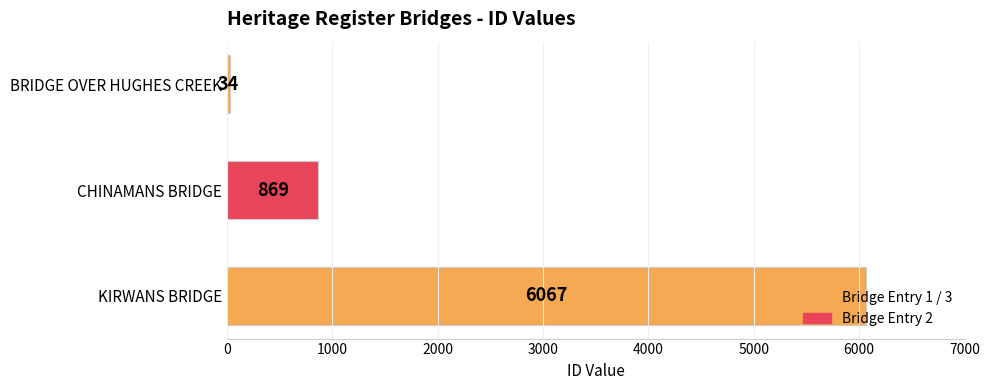

How many values are between 34 and 6067?

3